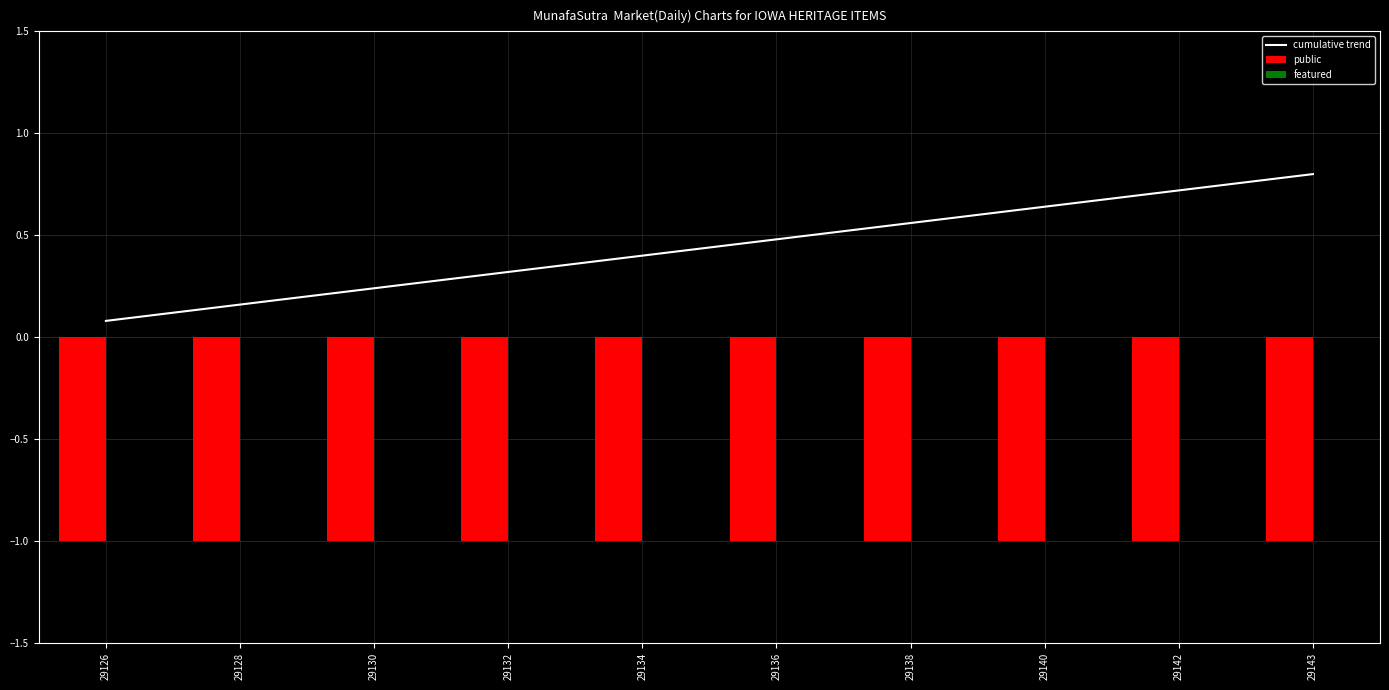

Reading right to left, list all the values displayed in this chart.

cumulative trend: 29143=0.8	29142=0.7	29140=0.6	29138=0.6	29136=0.5	29134=0.4	29132=0.3	29130=0.2	29128=0.2	29126=0.1
public: 29143=-1.0	29142=-1.0	29140=-1.0	29138=-1.0	29136=-1.0	29134=-1.0	29132=-1.0	29130=-1.0	29128=-1.0	29126=-1.0
featured: 29143=0.0	29142=0.0	29140=0.0	29138=0.0	29136=0.0	29134=0.0	29132=0.0	29130=0.0	29128=0.0	29126=0.0